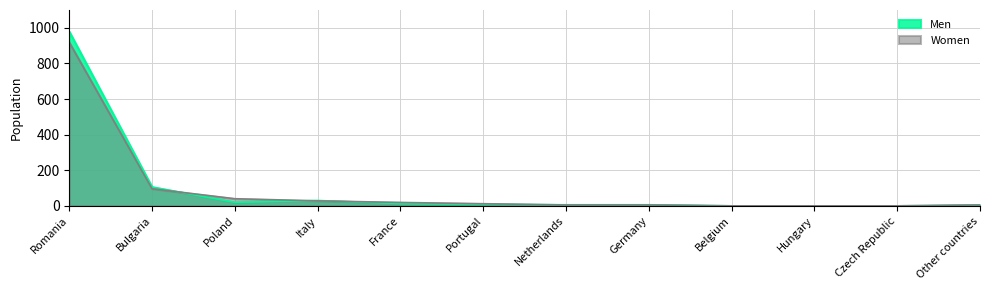

What is the sum of the Women values at Netherlands and France?

24